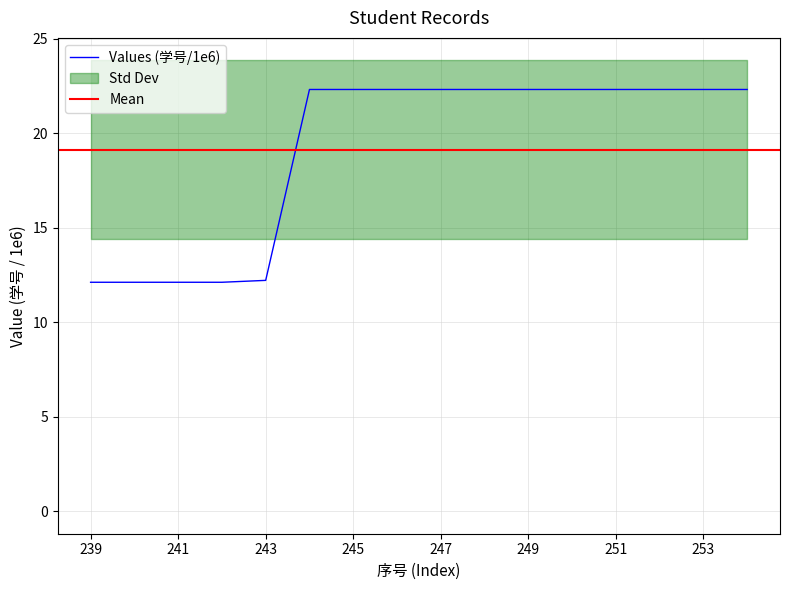

Where does the data first go above 22?

244